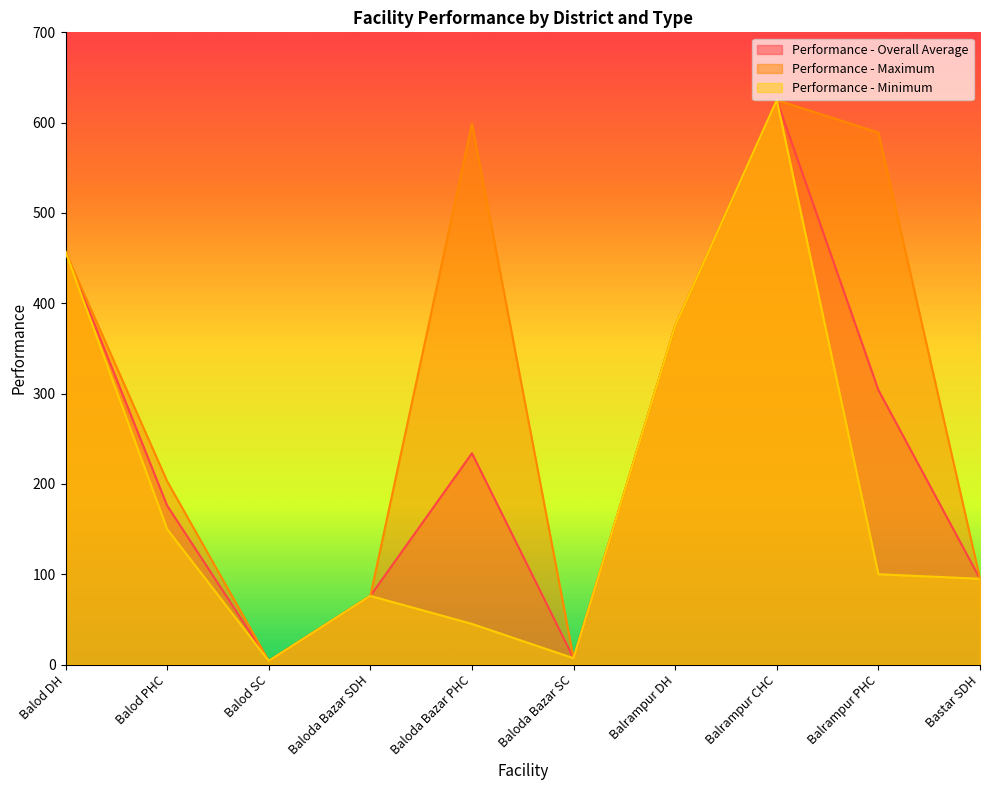

True or false: Performance - Overall Average and Performance - Minimum intersect in this chart.

False